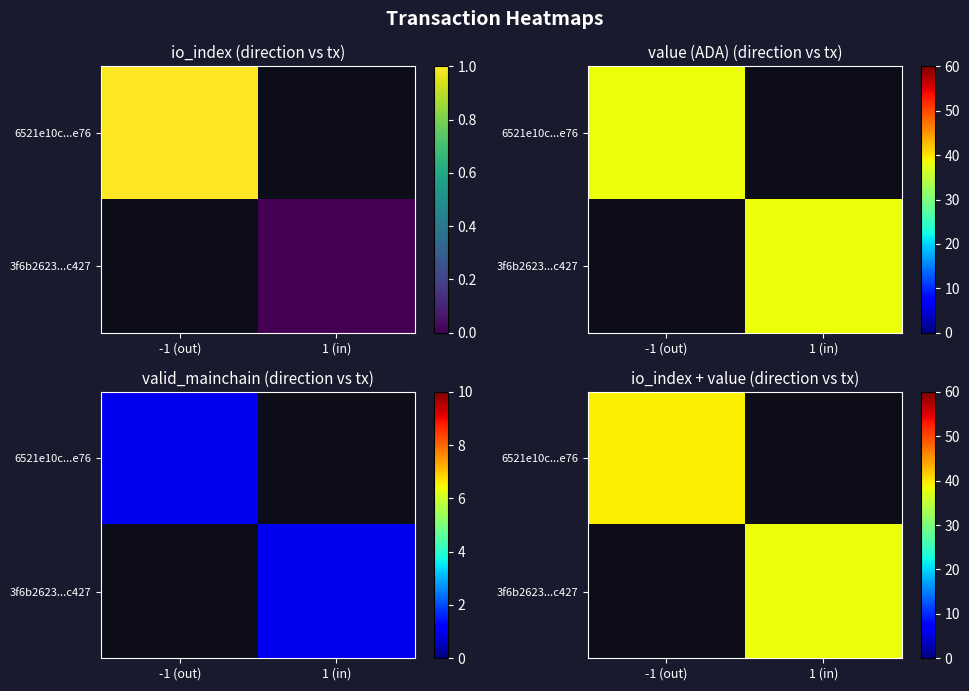

The value of 3f6b2623...c427 at 1 (in) is 23.4. True or false?

False